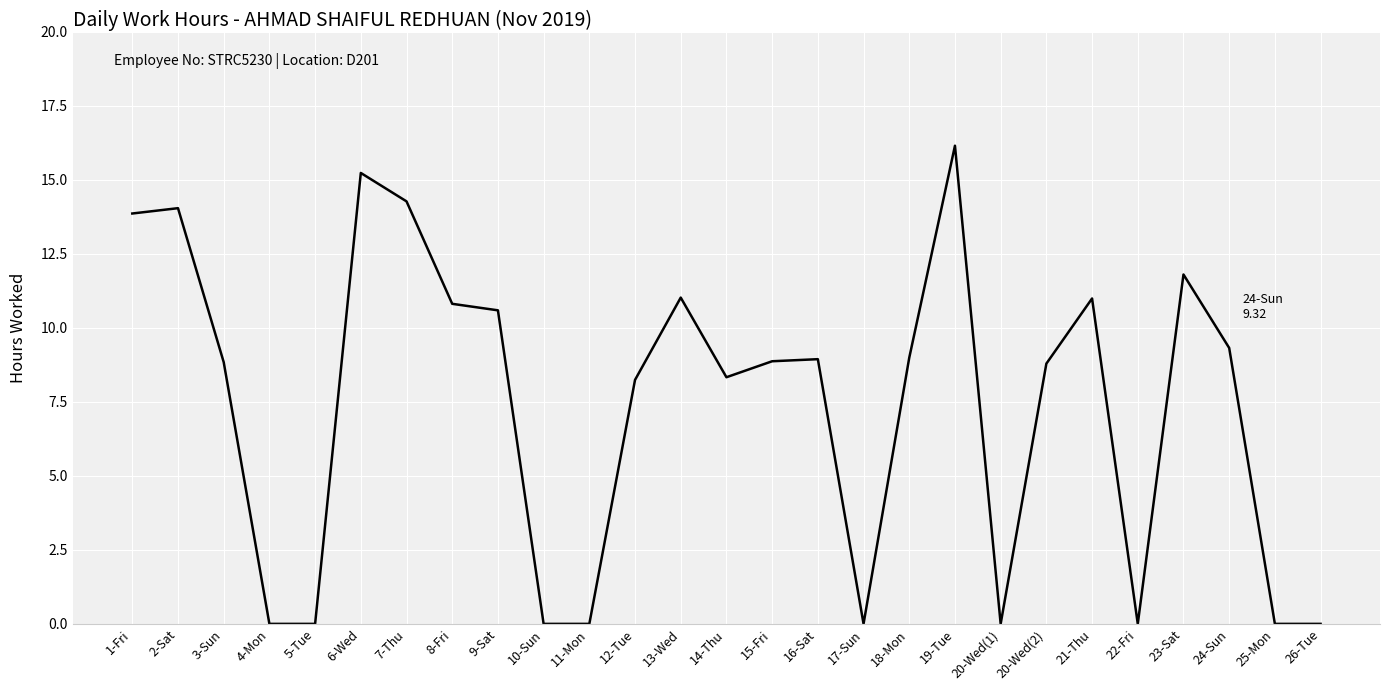

The chart shows a value of 11.0 at 21-Thu. True or false?

True